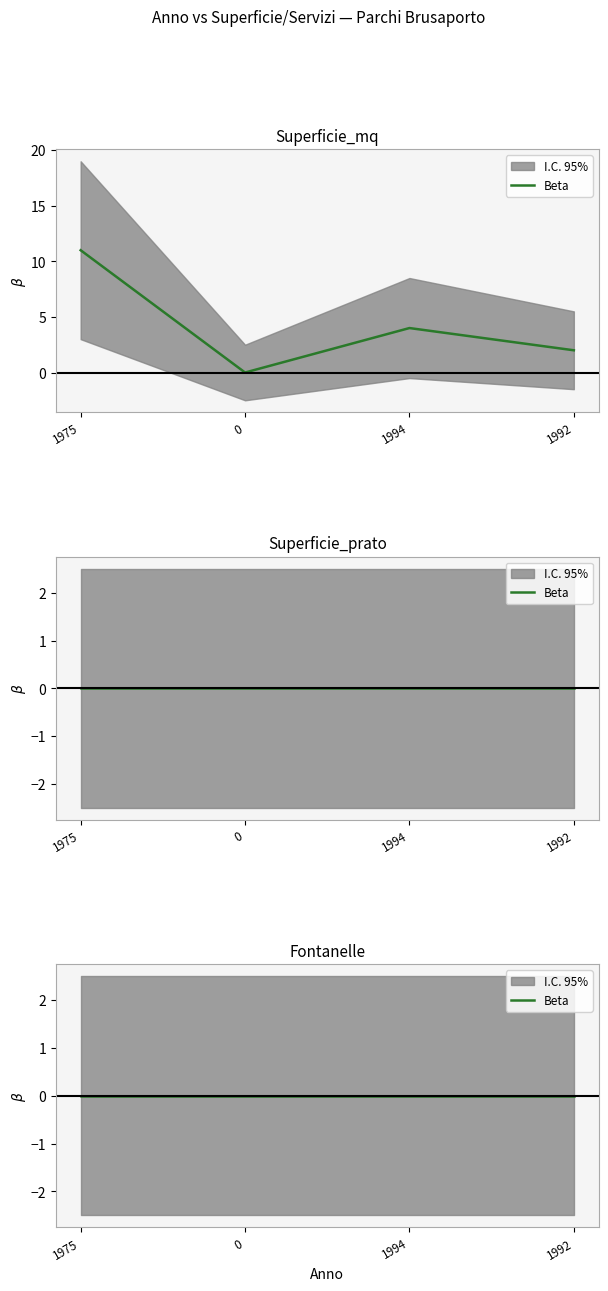

The Superficie_prato series shows 0 at 1994. True or false?

True